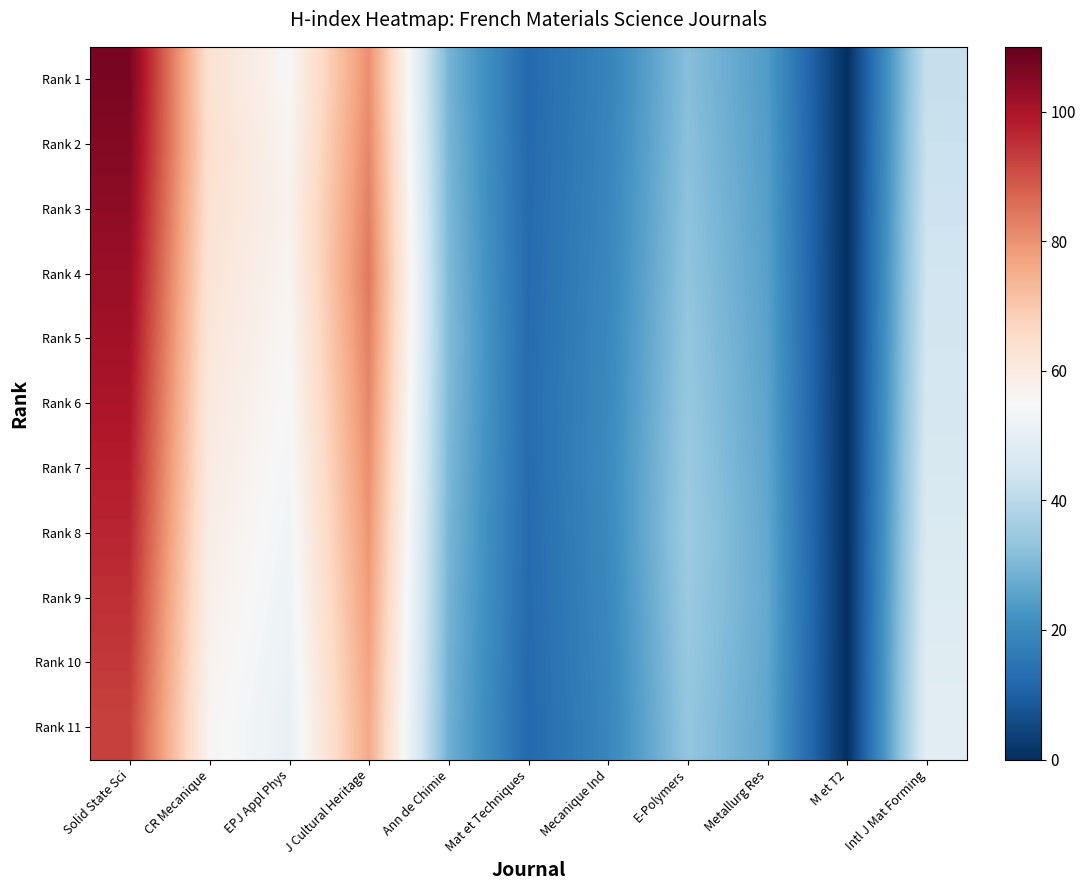

At J Cultural Heritage, list the series in order from smallest to largest.

Rank 11, Rank 10, Rank 9, Rank 8, Rank 1, Rank 7, Rank 2, Rank 6, Rank 3, Rank 5, Rank 4